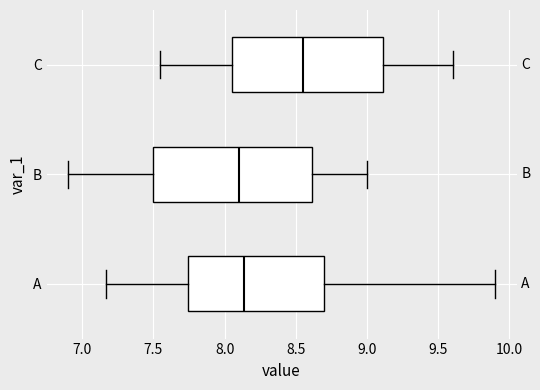

Reading bottom to top, transcribe this box plot: for each box, give where its median line is, the range the box spans, and where its two whiskers end, as read against the x-axis. The values are not printed on the chart, so give them approximately, as read against the axis.

A: median 8.15, box 7.75 to 8.70, whiskers 7.15 to 9.90
B: median 8.10, box 7.50 to 8.60, whiskers 6.90 to 9.00
C: median 8.55, box 8.05 to 9.10, whiskers 7.55 to 9.60